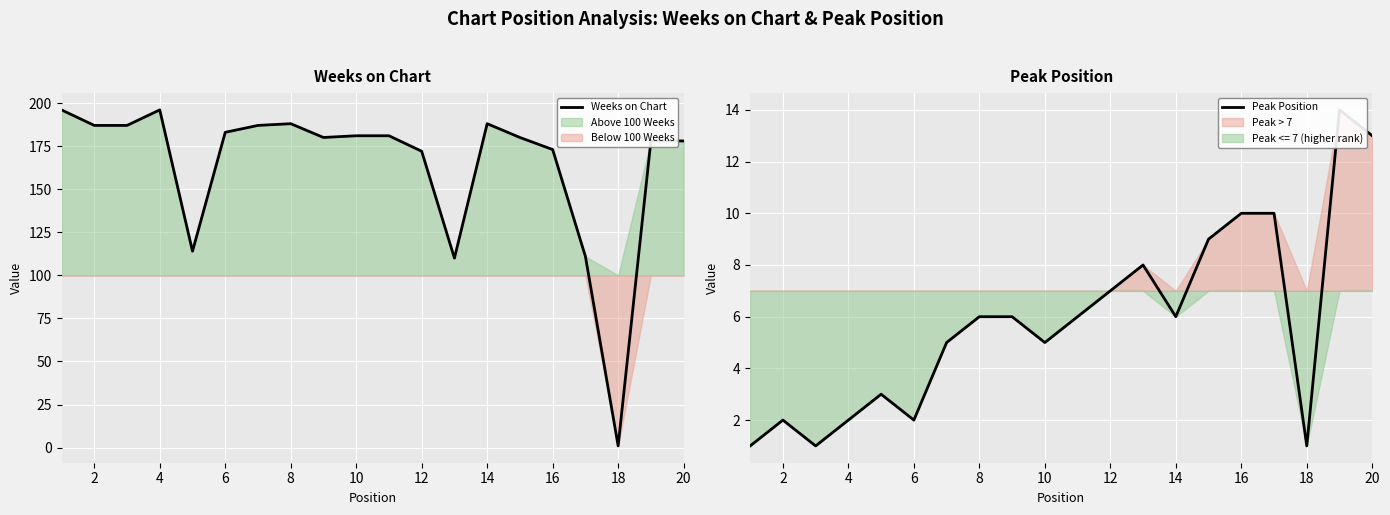

Is this an area chart (filled region under the line)?

No